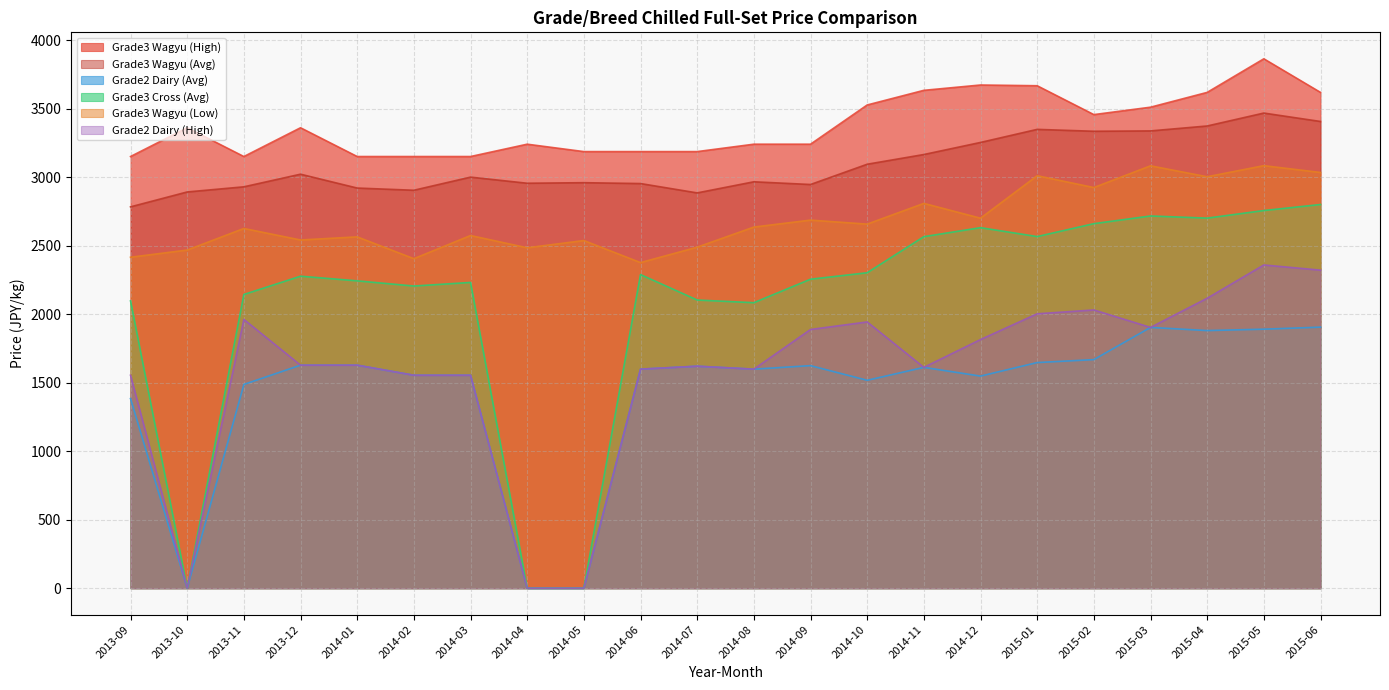

Reading left to right, what are all the values shown in this chart?

Grade3 Wagyu (High): 2013-09=3150.0	2013-10=3360.0	2013-11=3150.0	2013-12=3360.0	2014-01=3150.0	2014-02=3150.0	2014-03=3150.0	2014-04=3240.0	2014-05=3186.0	2014-06=3186.0	2014-07=3186.0	2014-08=3240.0	2014-09=3240.0	2014-10=3526.2	2014-11=3633.1	2014-12=3672.0	2015-01=3666.6	2015-02=3456.0	2015-03=3510.0	2015-04=3618.0	2015-05=3863.2	2015-06=3618.0
Grade3 Wagyu (Avg): 2013-09=2782.8	2013-10=2891.5	2013-11=2929.0	2013-12=3021.1	2014-01=2920.0	2014-02=2903.9	2014-03=2999.7	2014-04=2955.1	2014-05=2959.1	2014-06=2952.8	2014-07=2884.6	2014-08=2965.7	2014-09=2945.9	2014-10=3093.8	2014-11=3164.7	2014-12=3252.8	2015-01=3348.2	2015-02=3334.4	2015-03=3337.0	2015-04=3372.9	2015-05=3467.2	2015-06=3405.8
Grade2 Dairy (Avg): 2013-09=1383.6	2013-10=0.0	2013-11=1486.8	2013-12=1627.5	2014-01=1627.5	2014-02=1554.0	2014-03=1554.0	2014-04=0.0	2014-05=0.0	2014-06=1598.4	2014-07=1620.0	2014-08=1598.4	2014-09=1624.1	2014-10=1517.2	2014-11=1611.4	2014-12=1547.8	2015-01=1646.5	2015-02=1668.1	2015-03=1903.0	2015-04=1880.0	2015-05=1890.1	2015-06=1905.1
Grade3 Cross (Avg): 2013-09=2096.5	2013-10=0.0	2013-11=2143.2	2013-12=2276.7	2014-01=2242.8	2014-02=2205.0	2014-03=2231.2	2014-04=0.0	2014-05=0.0	2014-06=2288.5	2014-07=2102.8	2014-08=2083.4	2014-09=2254.7	2014-10=2301.9	2014-11=2565.2	2014-12=2630.9	2015-01=2565.9	2015-02=2660.1	2015-03=2716.2	2015-04=2700.5	2015-05=2755.9	2015-06=2799.9
Grade3 Wagyu (Low): 2013-09=2415.0	2013-10=2467.5	2013-11=2625.0	2013-12=2541.0	2014-01=2563.8	2014-02=2404.5	2014-03=2573.6	2014-04=2484.0	2014-05=2536.9	2014-06=2376.0	2014-07=2488.3	2014-08=2635.2	2014-09=2686.0	2014-10=2656.8	2014-11=2808.0	2014-12=2700.0	2015-01=3010.0	2015-02=2923.6	2015-03=3082.3	2015-04=3002.4	2015-05=3083.4	2015-06=3033.7
Grade2 Dairy (High): 2013-09=1554.0	2013-10=0.0	2013-11=1961.4	2013-12=1627.5	2014-01=1627.5	2014-02=1554.0	2014-03=1554.0	2014-04=0.0	2014-05=0.0	2014-06=1598.4	2014-07=1620.0	2014-08=1598.4	2014-09=1887.8	2014-10=1942.9	2014-11=1611.4	2014-12=1814.4	2015-01=2002.3	2015-02=2030.4	2015-03=1903.0	2015-04=2115.7	2015-05=2358.7	2015-06=2320.9